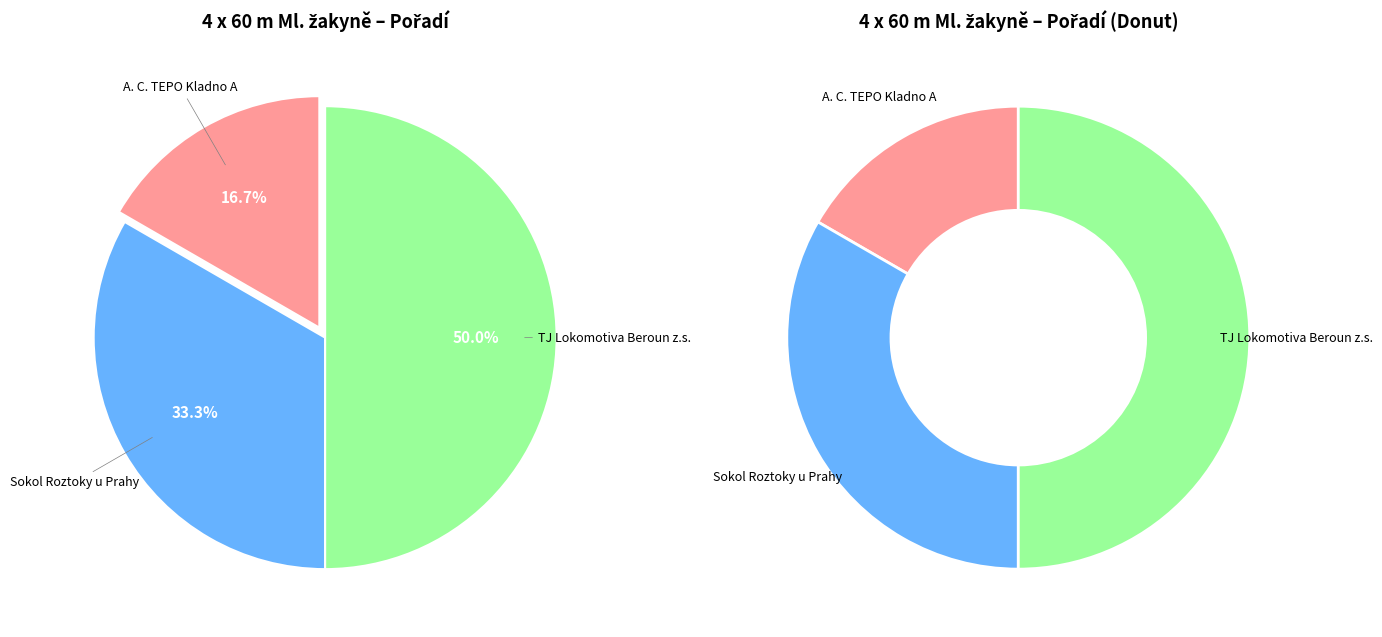

To the nearest percent, what percentage of the pie is A. C. TEPO Kladno A?

17%